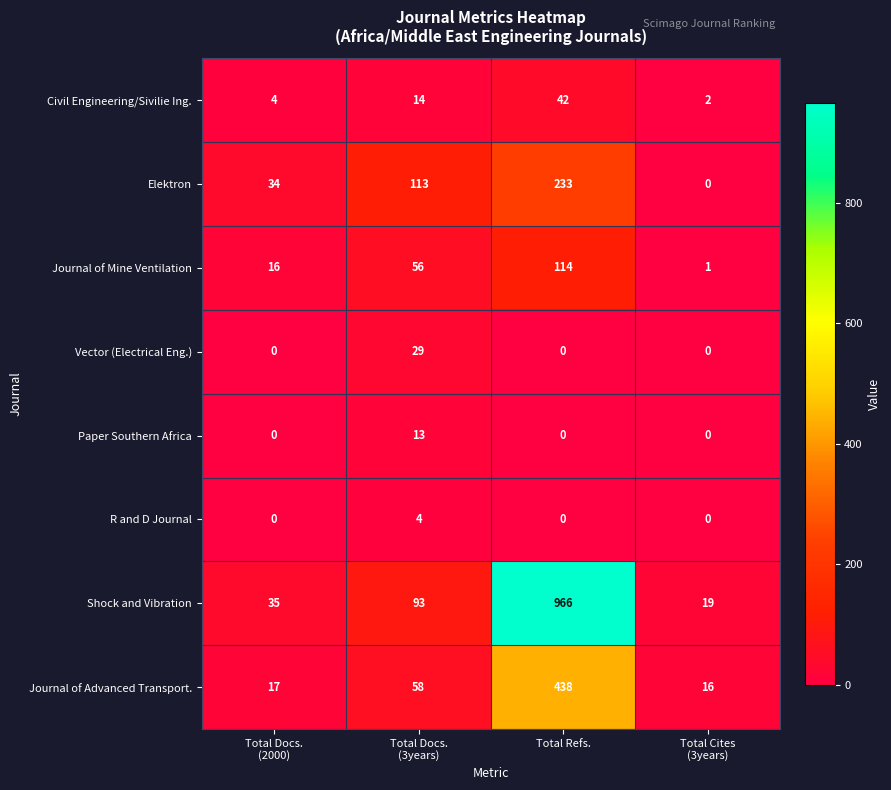

What is the sum of all Journal of Advanced Transport. values?

529